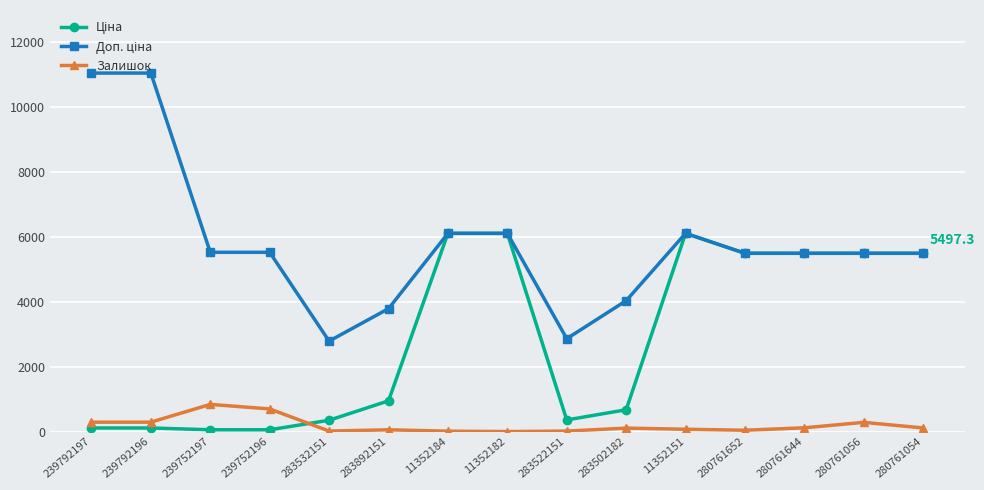

What is the total value across all series at 280761056?

11278.6